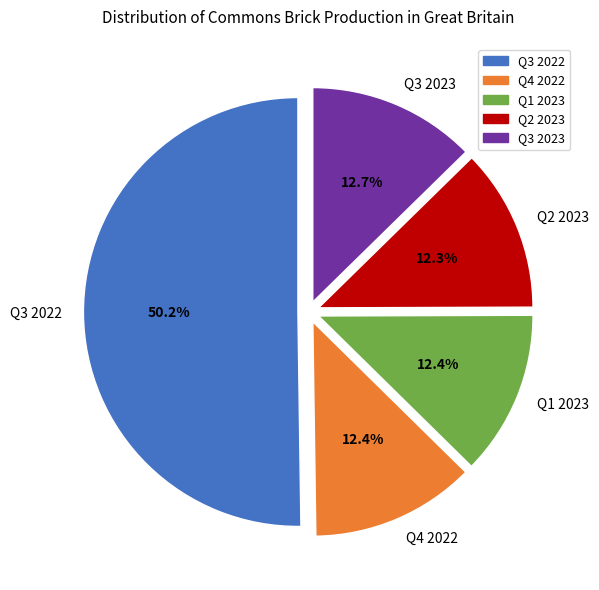

Which slice represents more than half of the pie?

Q3 2022